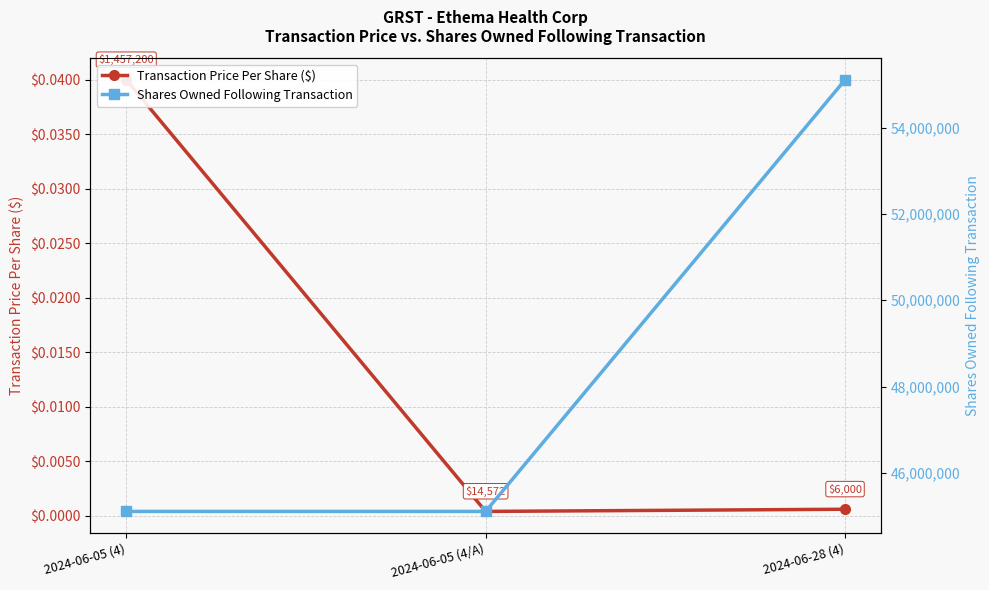

Rank the series at 2024-06-05 (4/A) from highest to lowest value.

Shares Owned Following Transaction, Transaction Price Per Share ($)